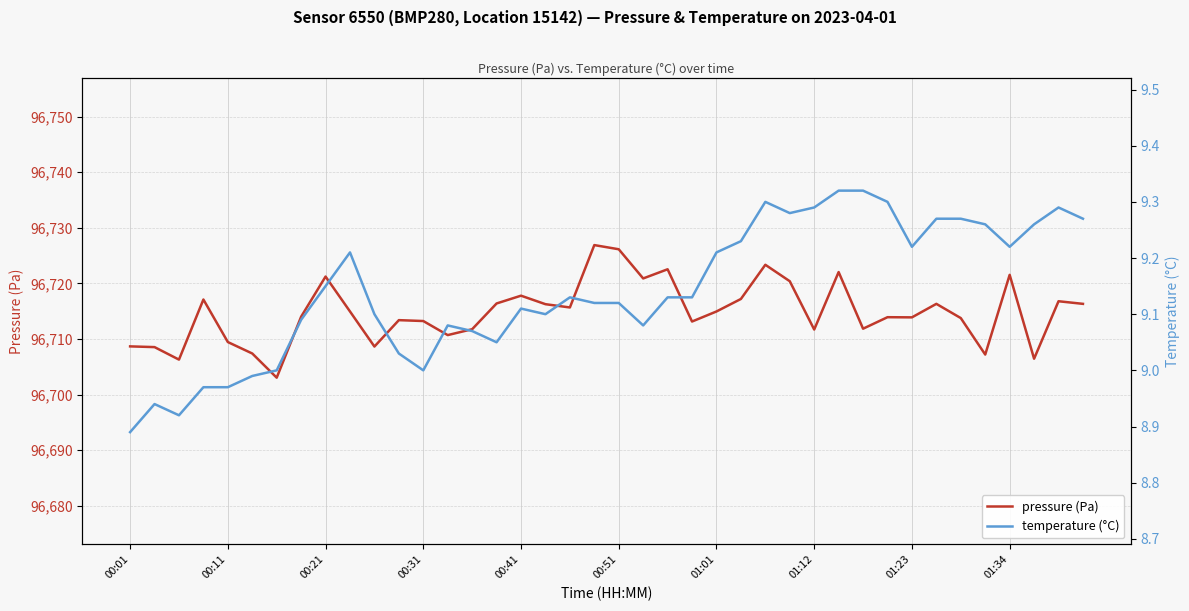

Is it true that pressure (Pa) equals 96716.8 at 38?

True